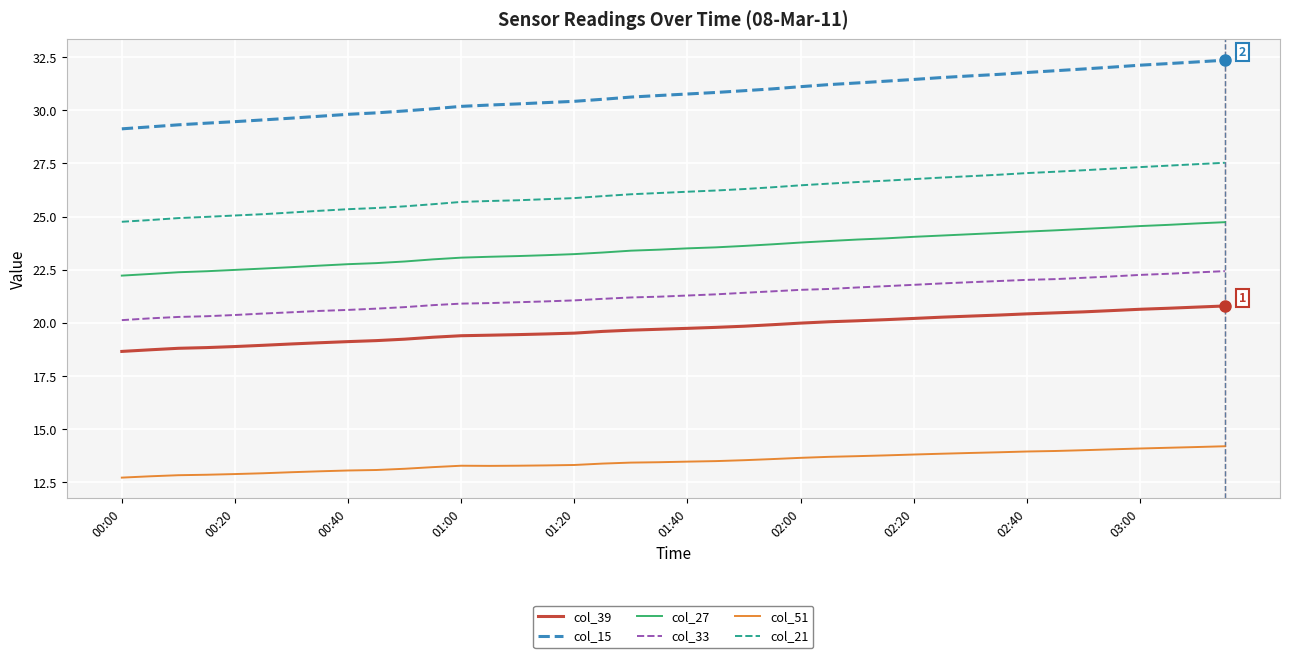

What is the difference between the maximum and minimum values in the col_33 series?

2.3